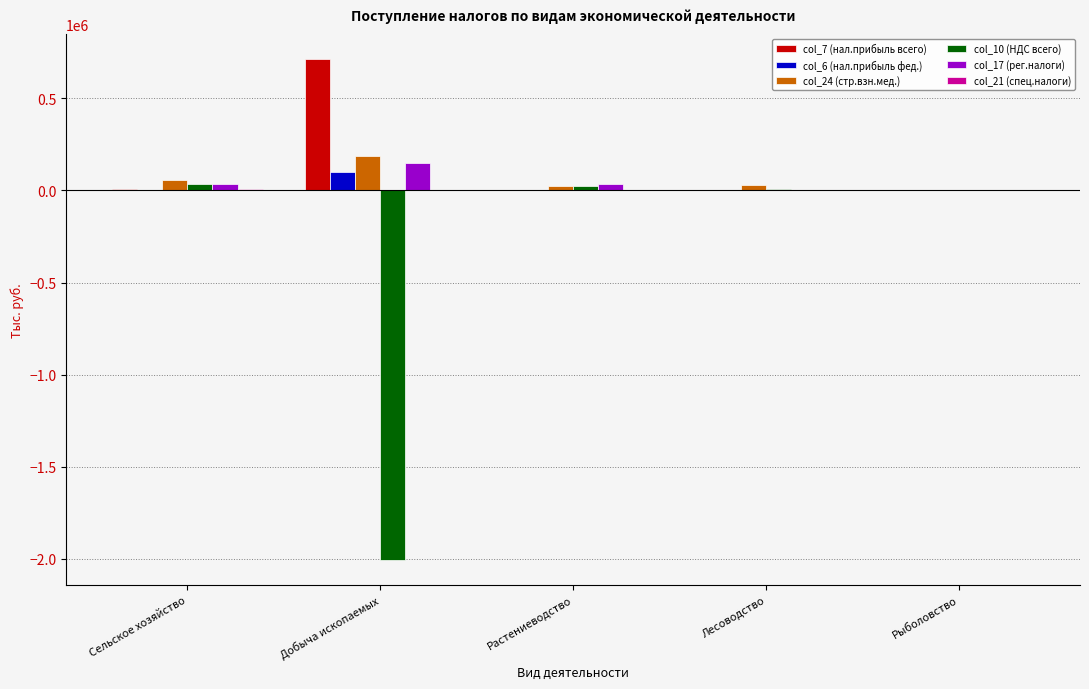

What is the difference between the col_17 (рег.налоги) values at Добыча ископаемых and Лесоводство?

146859